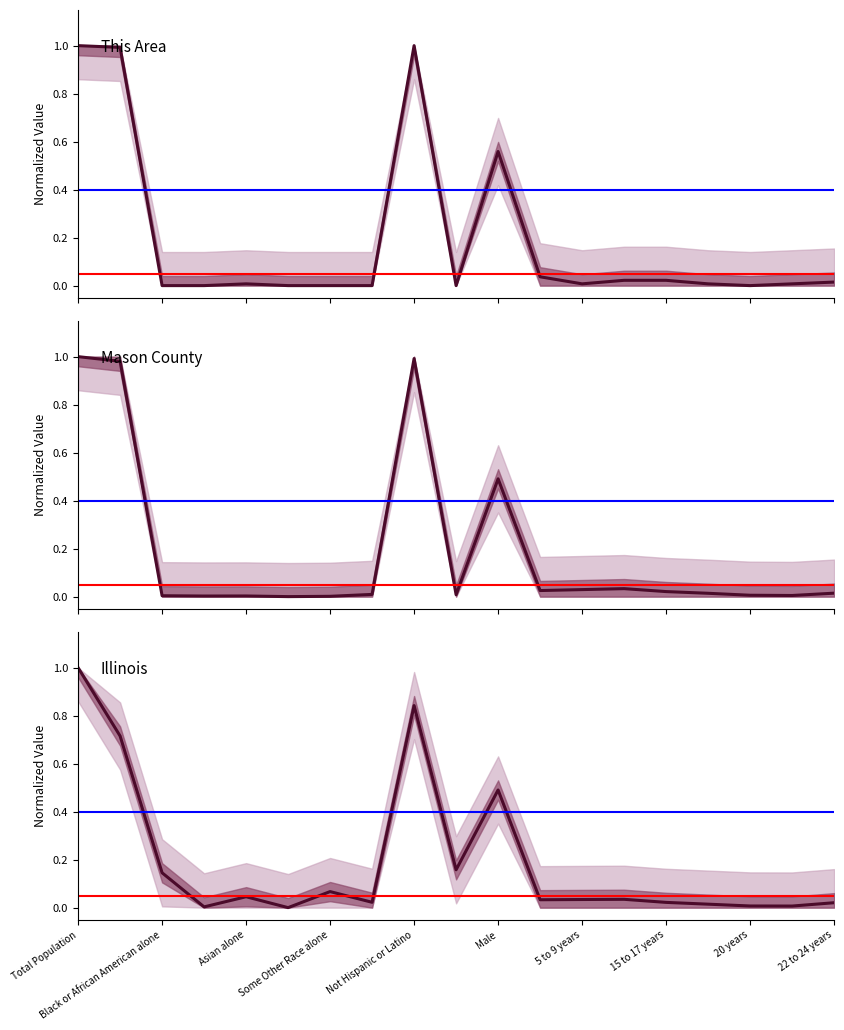

True or false: Illinois has more than 0 points higher than both neighbors.

True